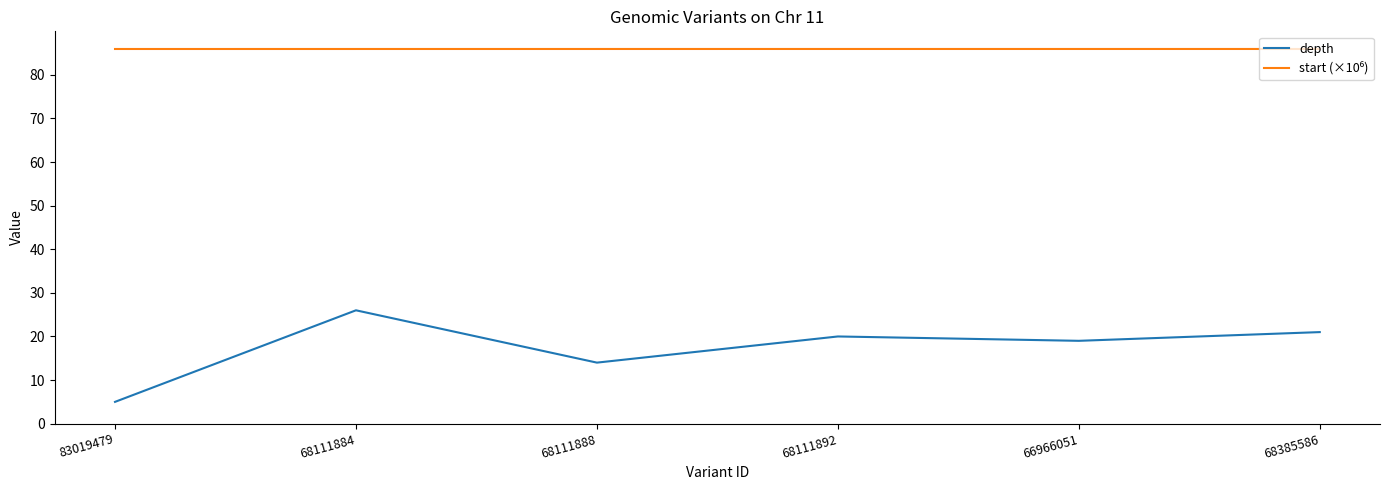

True or false: depth has a value of 14.0 at 68111888.

True